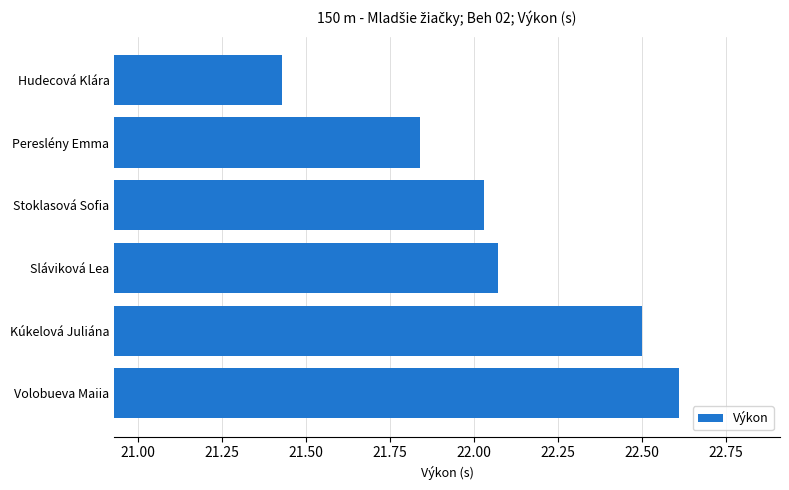

List the labels in order of value, largest first.

Volobueva Maiia, Kúkelová Juliána, Sláviková Lea, Stoklasová Sofia, Pereslény Emma, Hudecová Klára